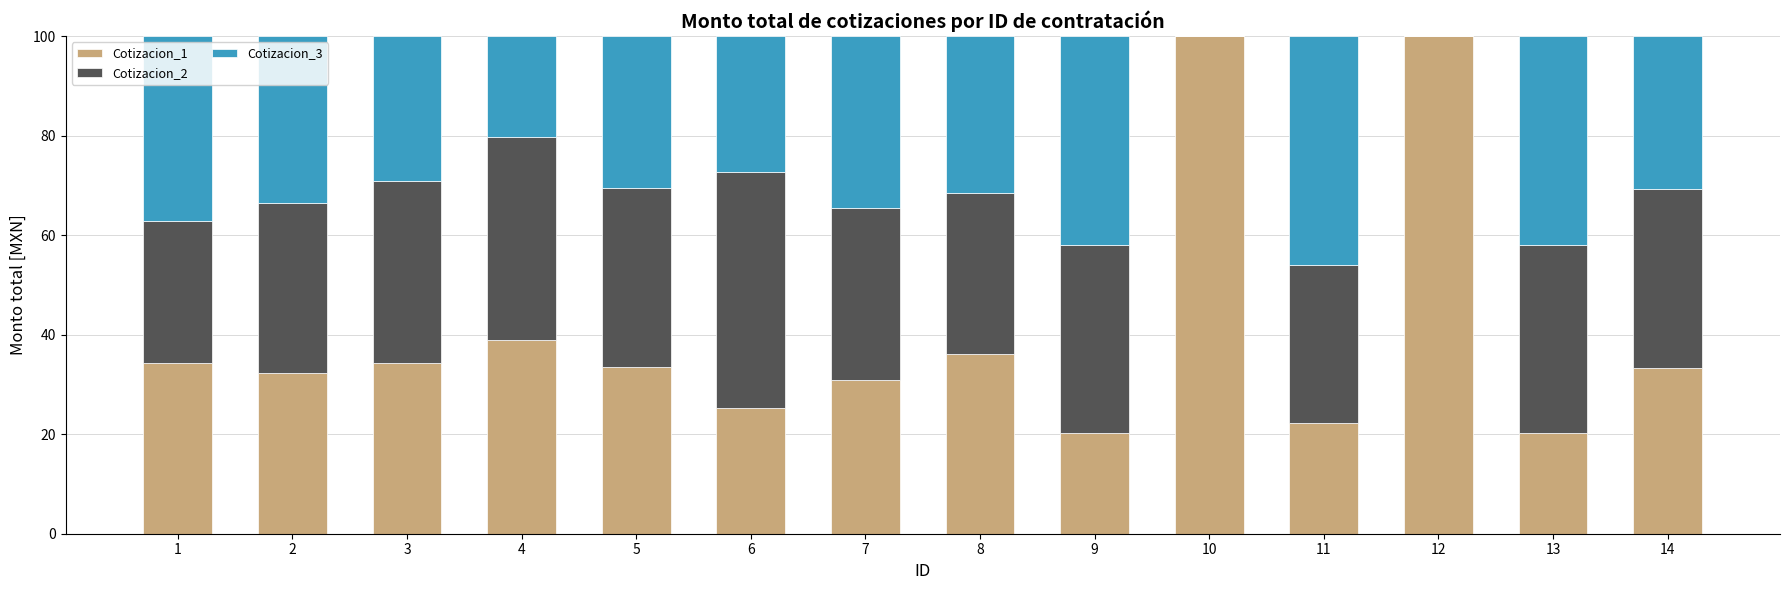

What is the sum of all Cotizacion_1 values?

561.7